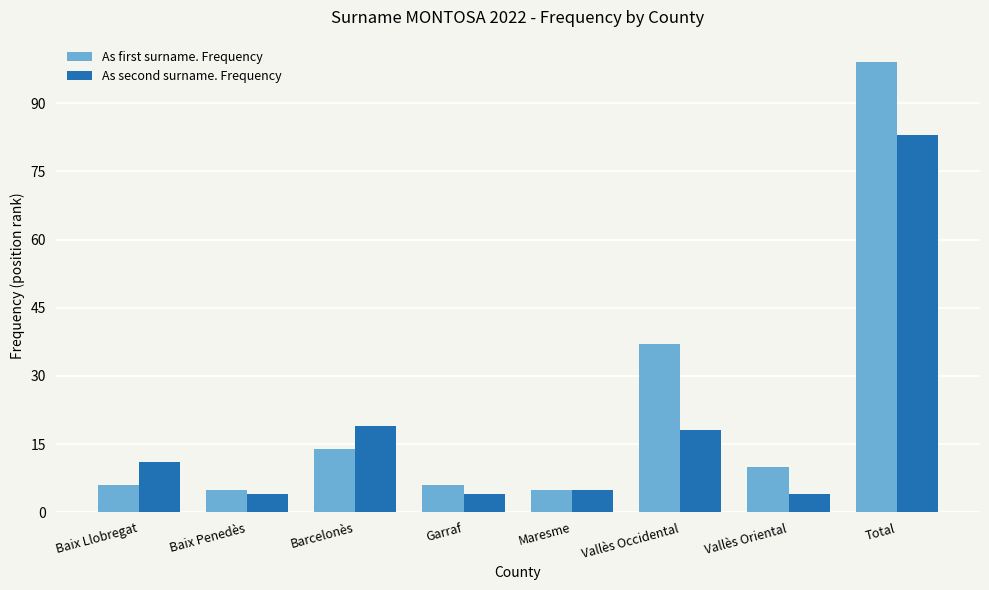

Reading right to left, extract all data points from this chart.

As first surname. Frequency: Total=99	Vallès Oriental=10	Vallès Occidental=37	Maresme=5	Garraf=6	Barcelonès=14	Baix Penedès=5	Baix Llobregat=6
As second surname. Frequency: Total=83	Vallès Oriental=4	Vallès Occidental=18	Maresme=5	Garraf=4	Barcelonès=19	Baix Penedès=4	Baix Llobregat=11